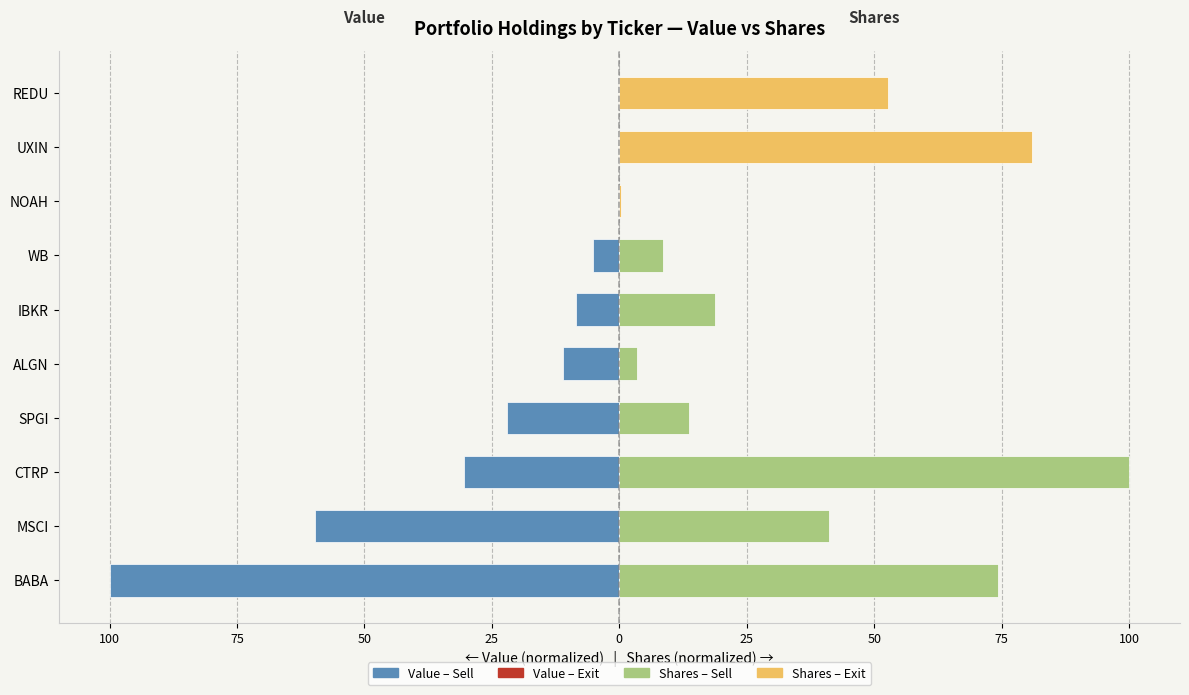

True or false: Shares (Sell=green, Exit=yellow) has a value of 108.5 at BABA.

False